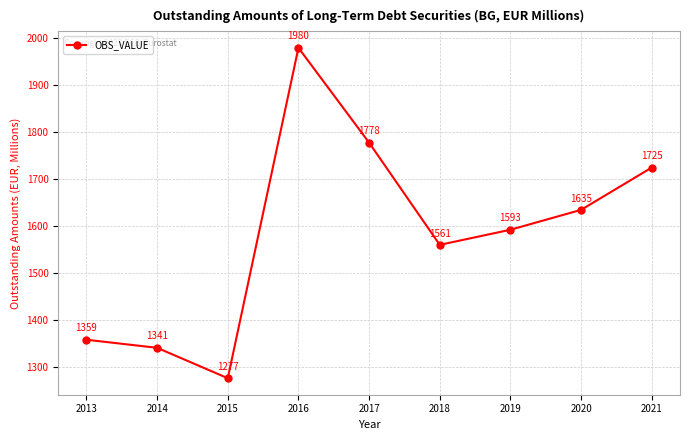

Does the chart display data point markers on the line(s)?

Yes